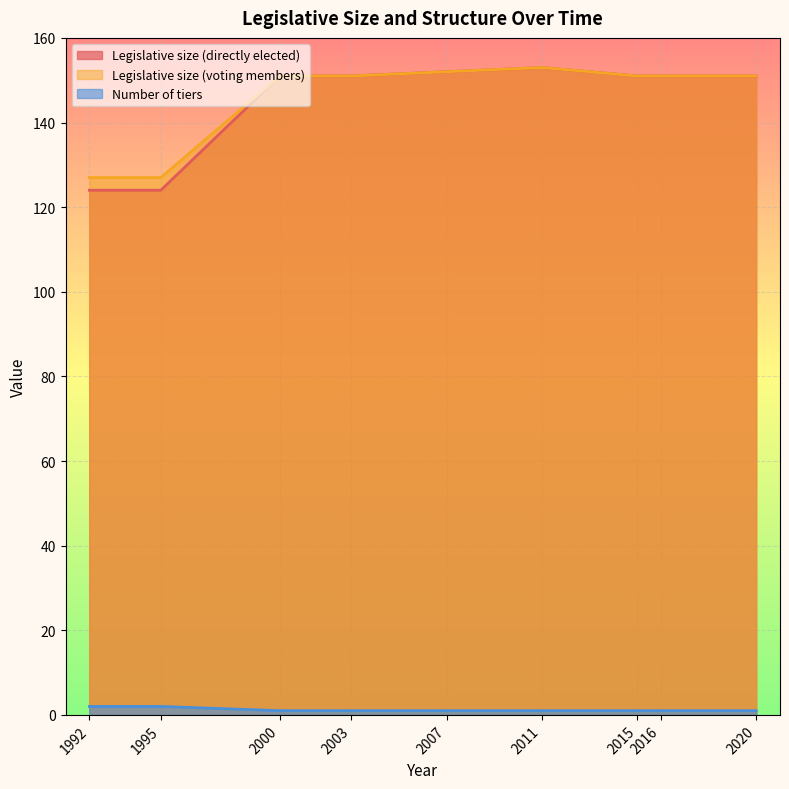

How many data points in Number of tiers are above 1?

2